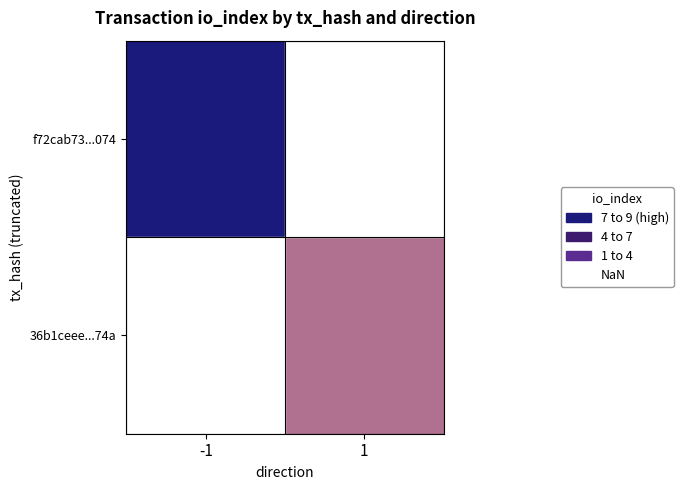

The f72cab73...074 series shows 0.4 at -1. True or false?

False